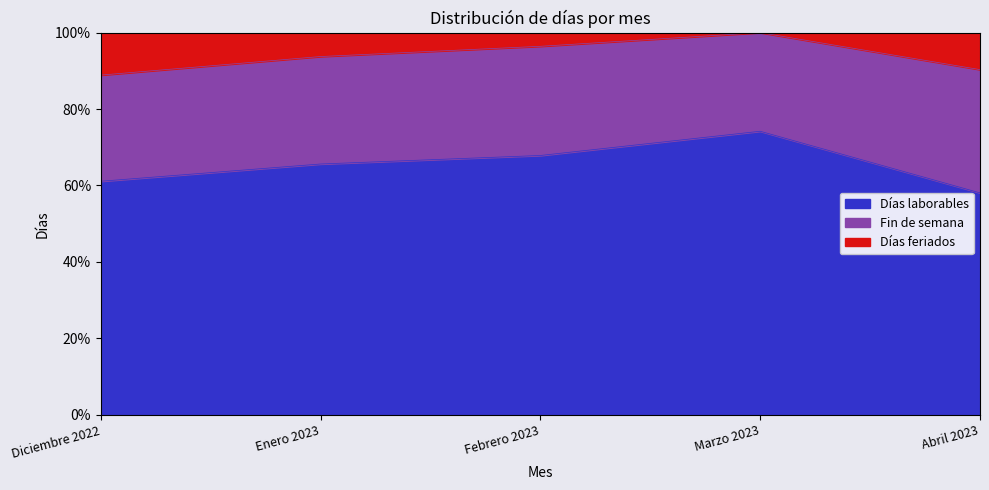

The Días laborables series shows 21 at Enero 2023. True or false?

True